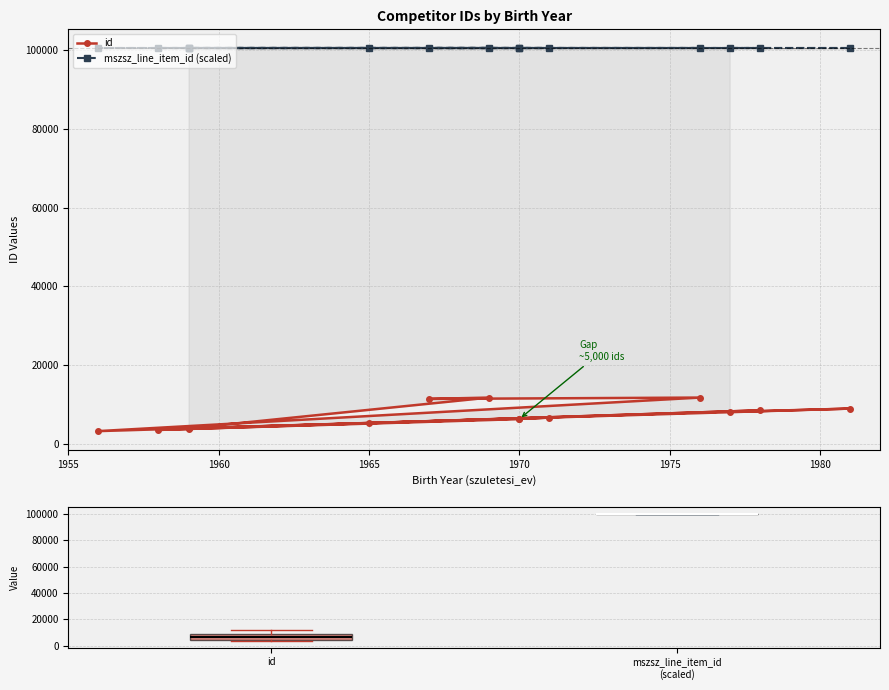

Which series has the largest range (max minus min)?

id